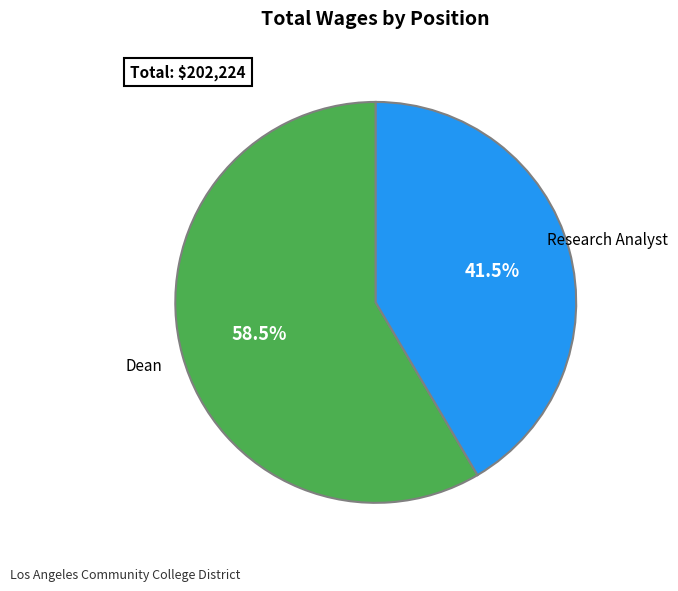

What is the smallest slice in the pie chart?

Research Analyst